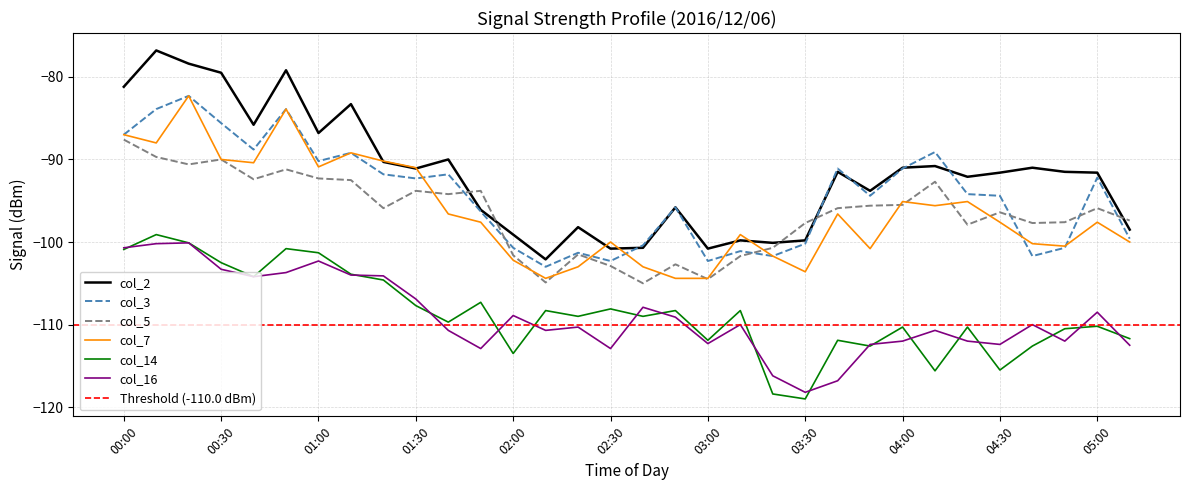

Where is the first local minimum for col_5?

00:20